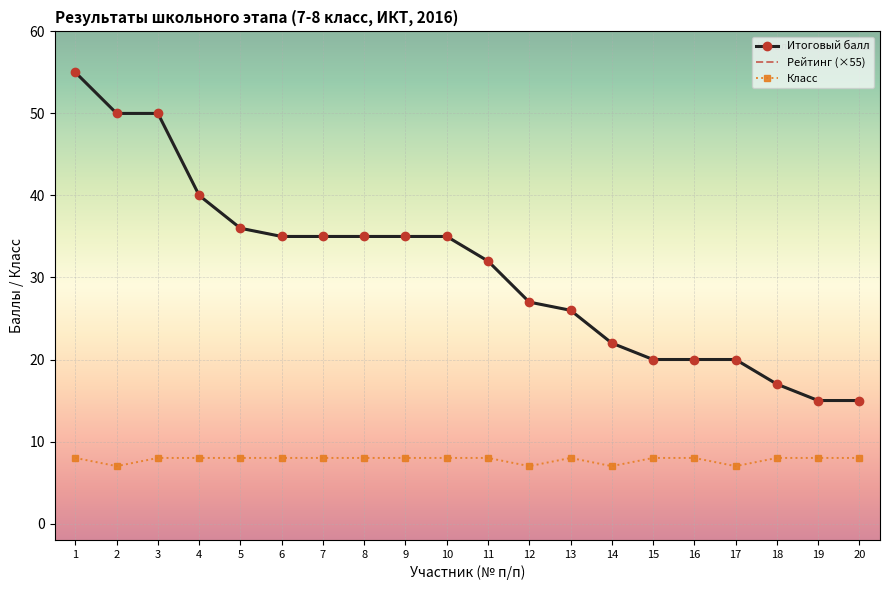

Which series has the largest total across all categories?

Итоговый балл